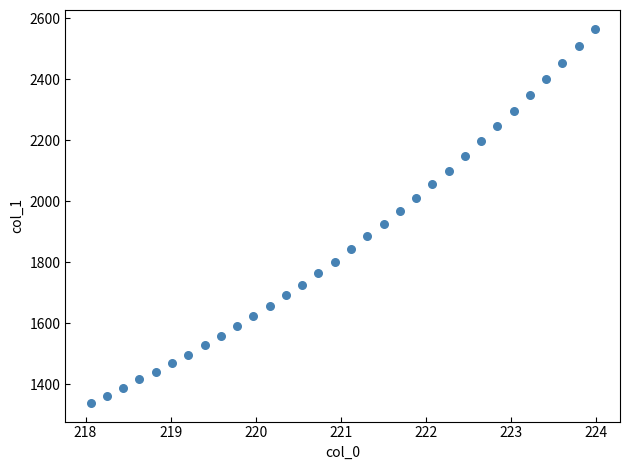

What is the range of X values (max minus min)?

5.9